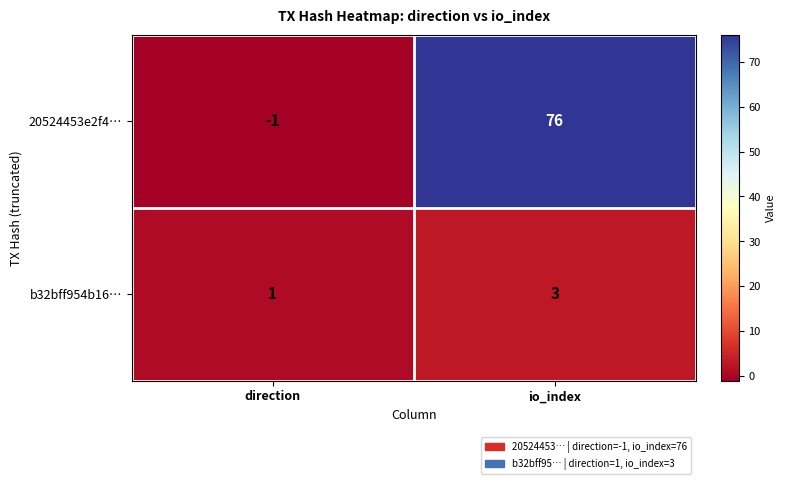

Where is 20524453e2f4… nearest to the value 37?

direction